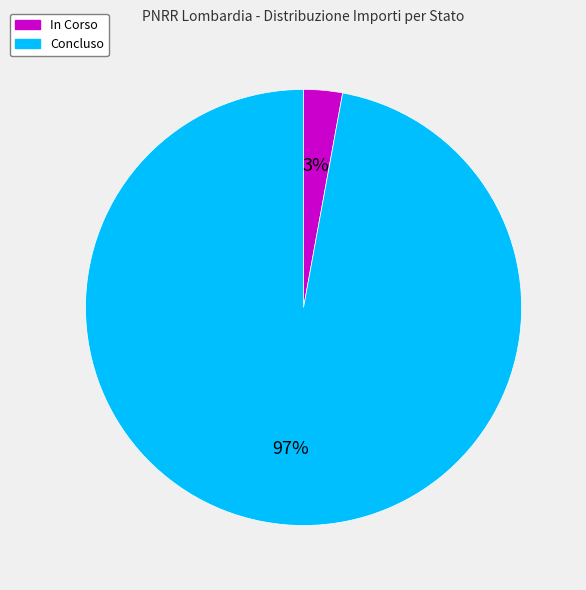

How many slices are in this pie chart?

2